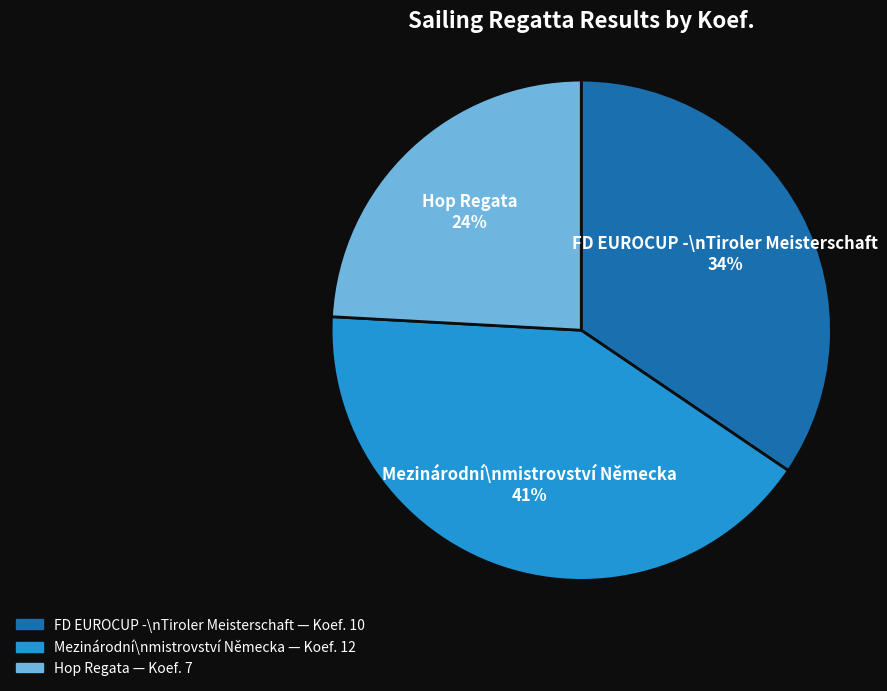

Is the sum of Mezinárodní\nmistrovství Německa and Hop Regata greater than half?

Yes